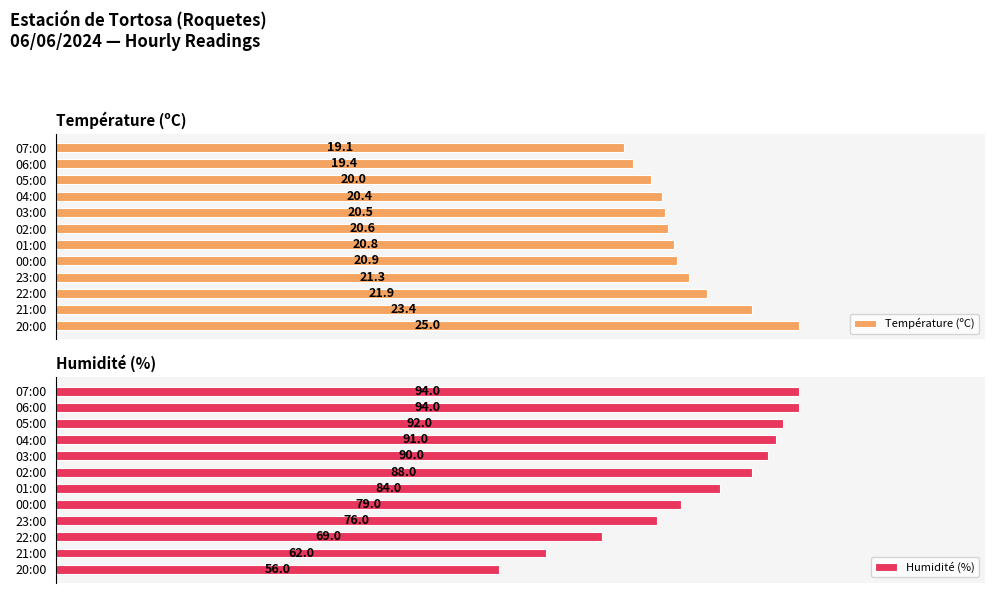

List the series in order of their overall mean, highest first.

Humidité (%), Température (ºC)